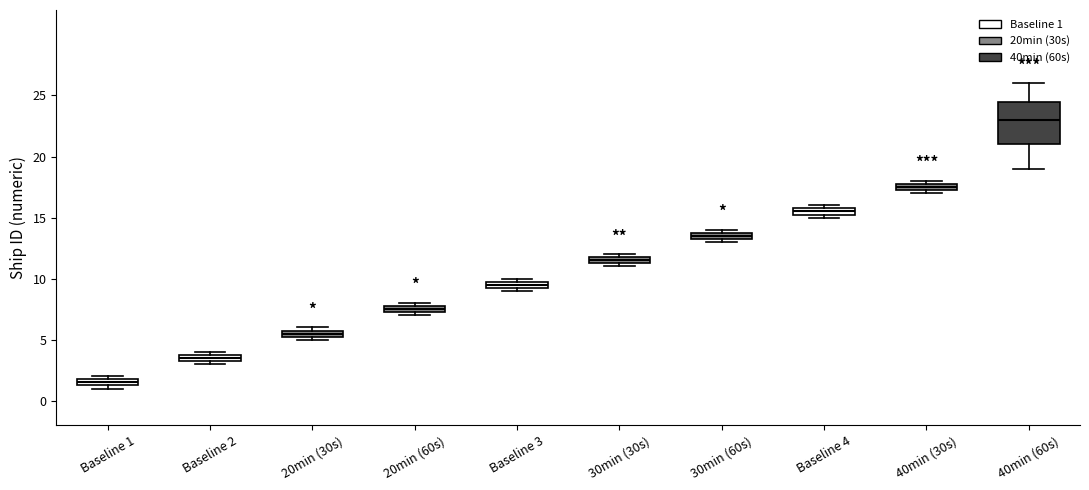

Where is the lower edge of the box for Baseline 1 on the y-axis? The values are not printed on the chart, so give them approximately, as read against the axis.

1.5